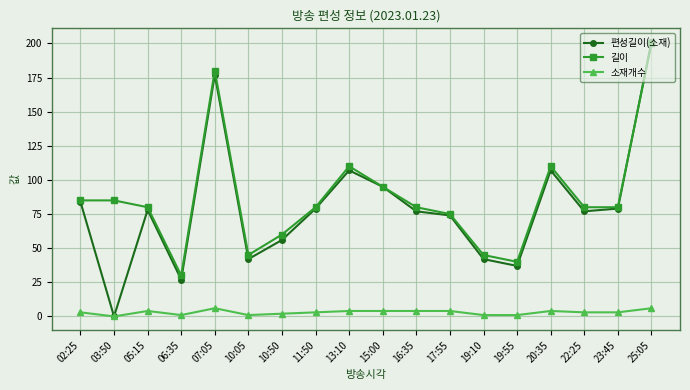

What is the sum of the 소재개수 values at 25:05 and 22:25?

9